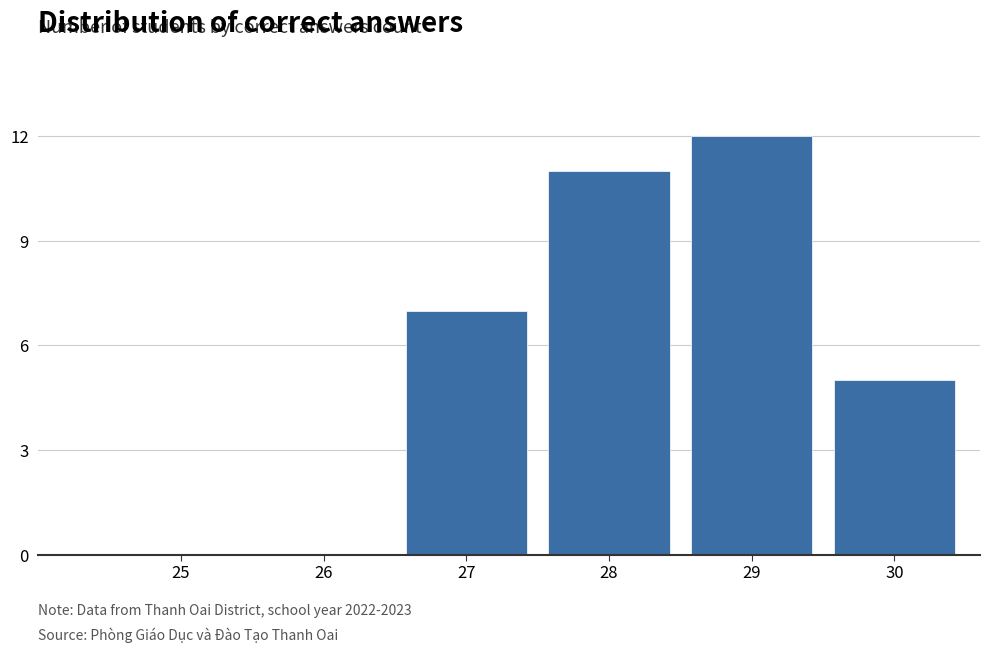

Reading left to right, list all the values displayed in this chart.

25=0	26=0	27=7	28=11	29=12	30=5